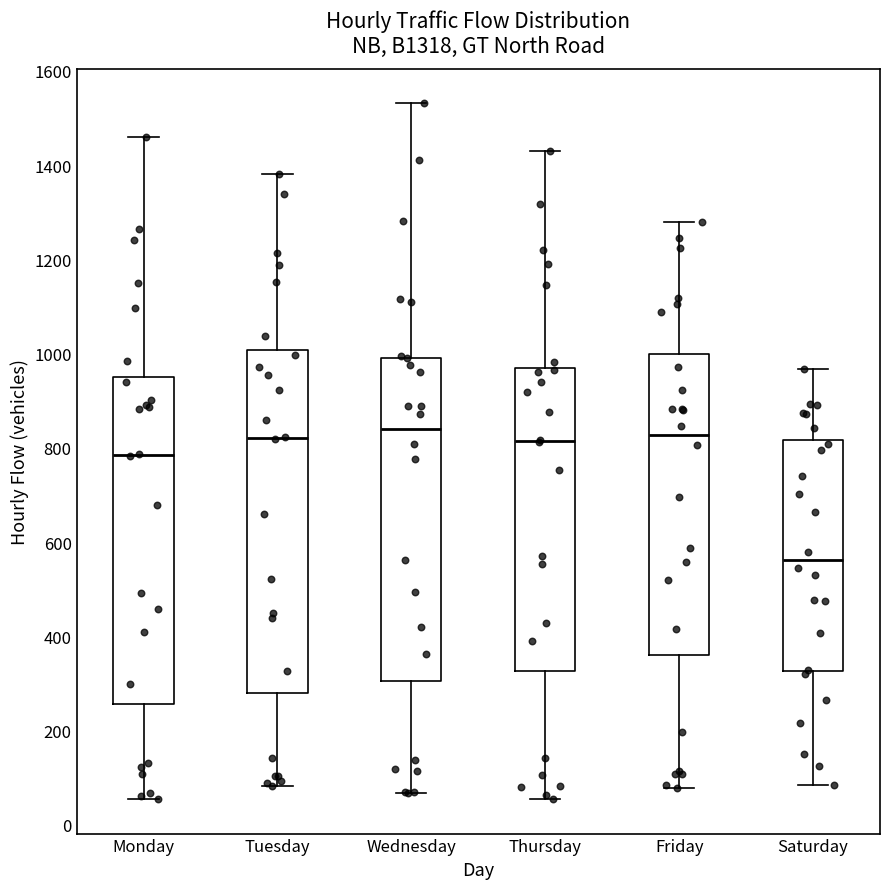

Reading left to right, transcribe this box plot: for each box, give where its median line is, the range the box spans, and where its two whiskers end, as read against the y-axis. The values are not printed on the chart, so give them approximately, as read against the axis.

Monday: median 780, box 260 to 960, whiskers 60 to 1460
Tuesday: median 820, box 280 to 1000, whiskers 80 to 1380
Wednesday: median 840, box 300 to 1000, whiskers 60 to 1540
Thursday: median 820, box 320 to 960, whiskers 60 to 1440
Friday: median 820, box 360 to 1000, whiskers 80 to 1280
Saturday: median 560, box 320 to 820, whiskers 80 to 960